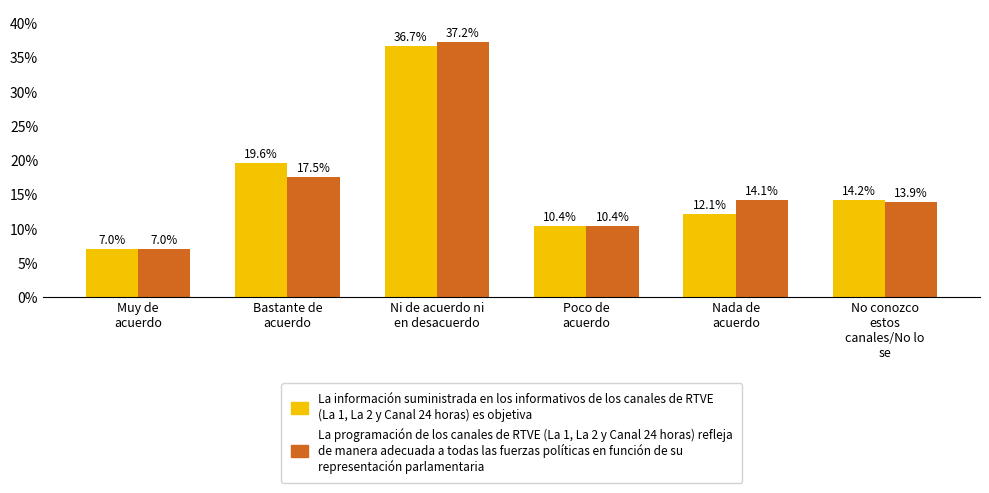

What is the difference between the highest and lowest values at Ni de acuerdo ni
en desacuerdo?

0.5